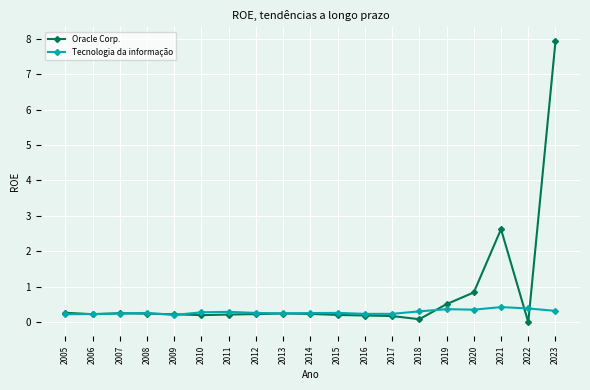

What is the value of the Tecnologia da informação point at the 9th from the left?

0.2